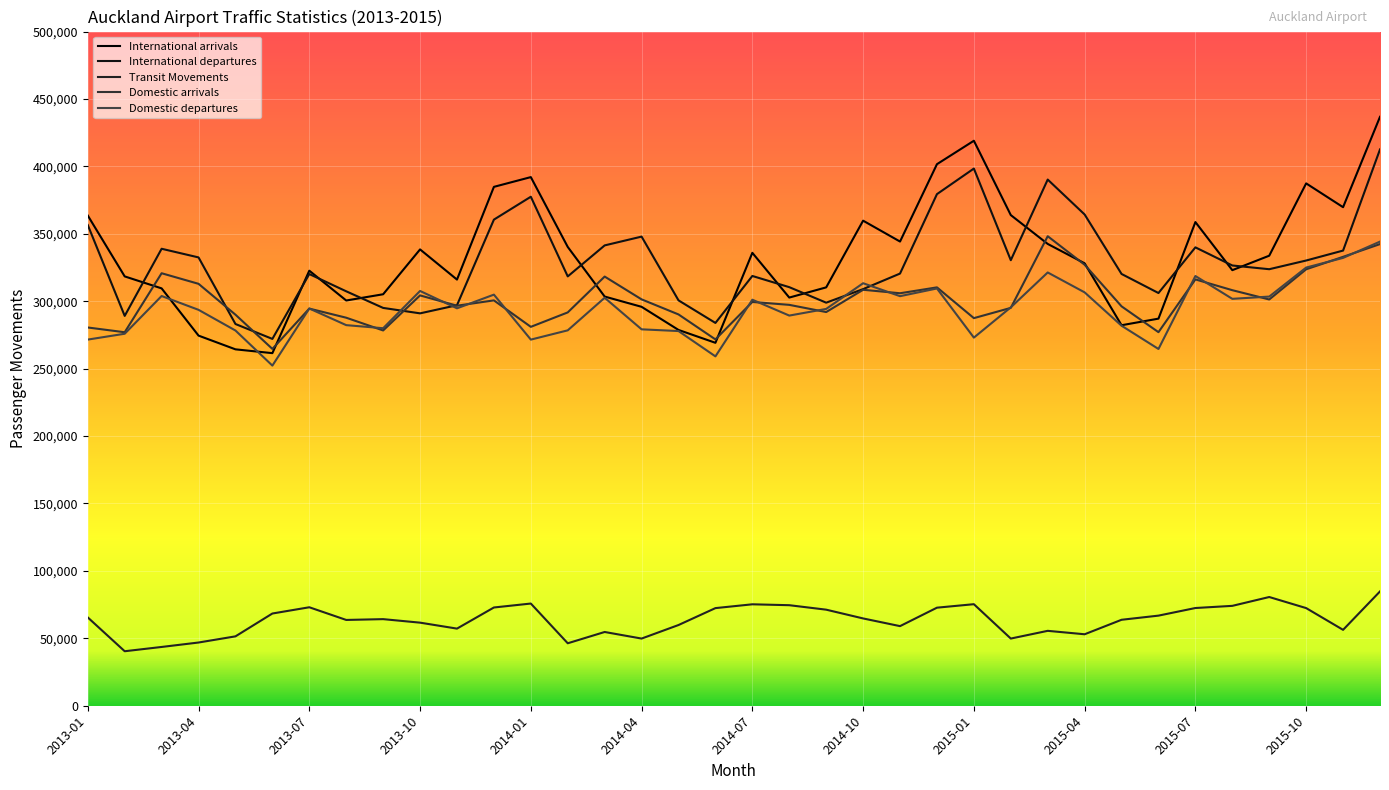

Is this an area chart (filled region under the line)?

No